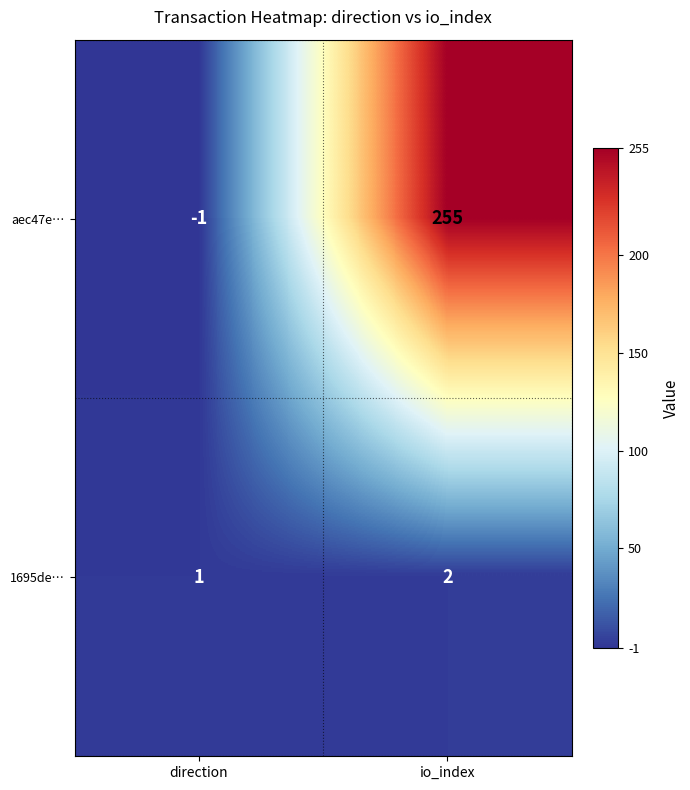

Reading left to right, transcribe all the data shown in this chart.

aec47e…: direction=-1	io_index=255
1695de…: direction=1	io_index=2